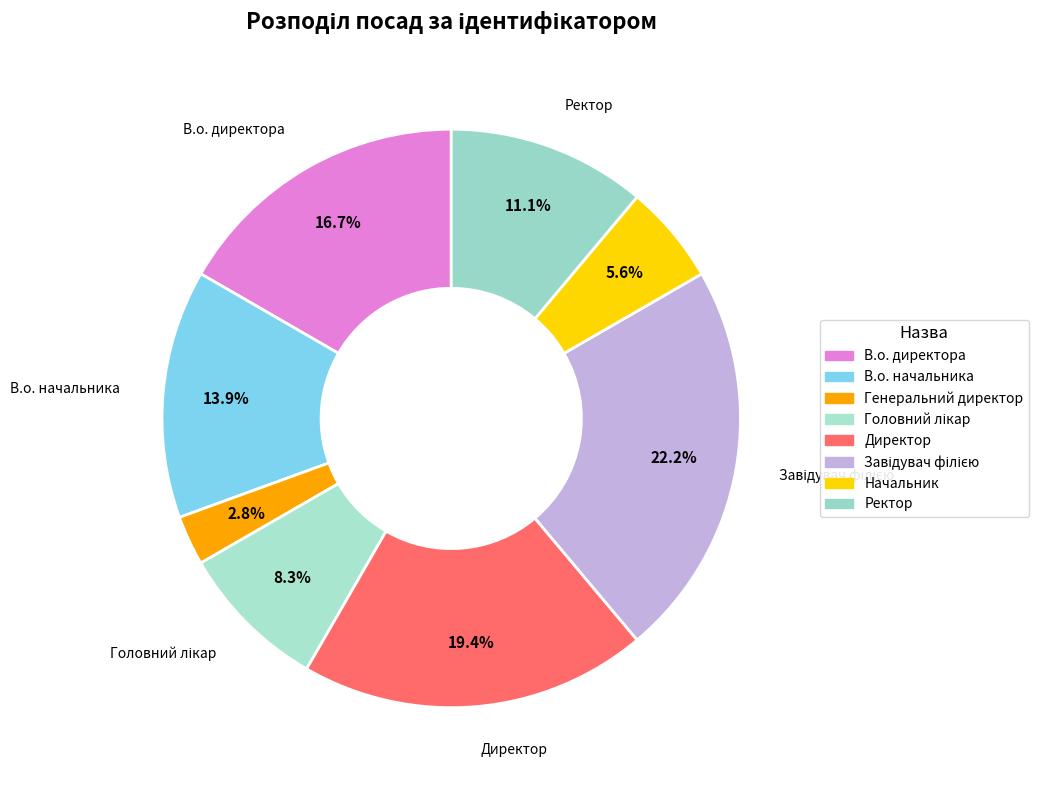

Count the number of slices in the pie.

8